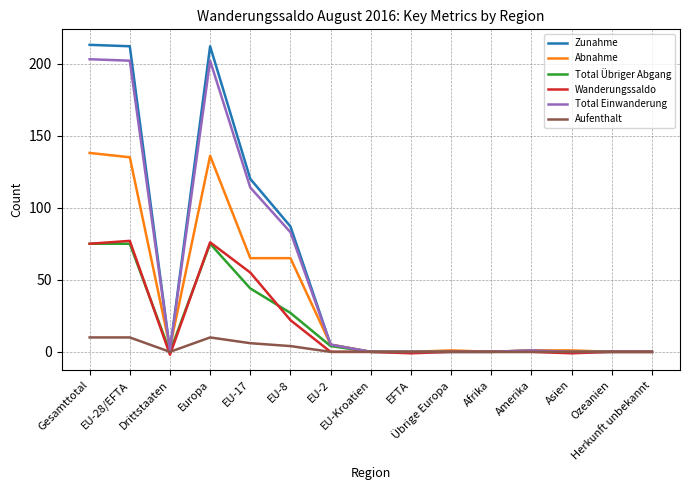

What is the maximum value shown in the chart?

213